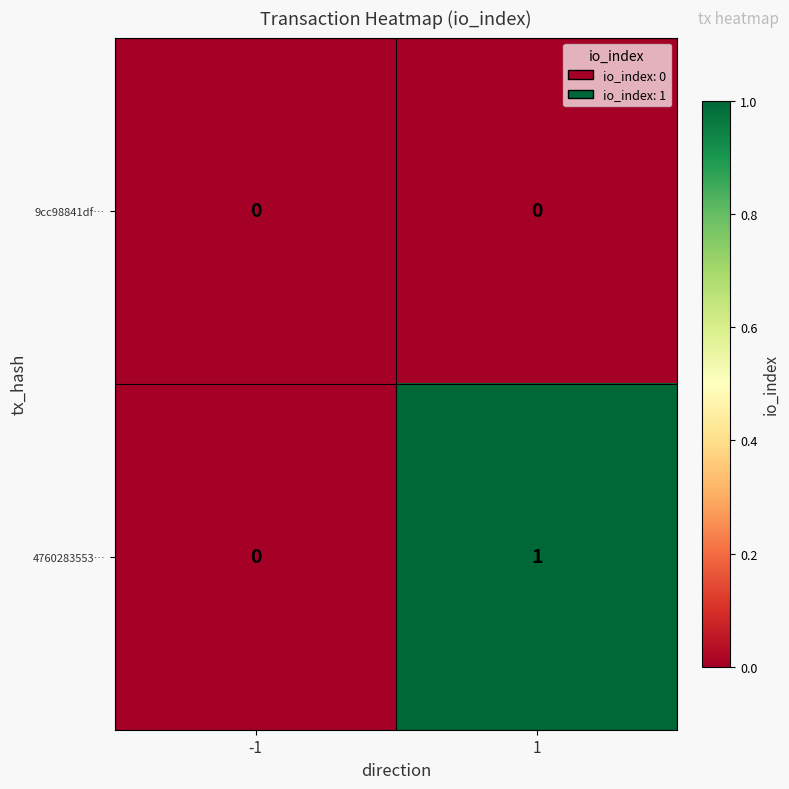

Rank the series by their maximum value, from lowest to highest.

9cc98841df…, 4760283553…